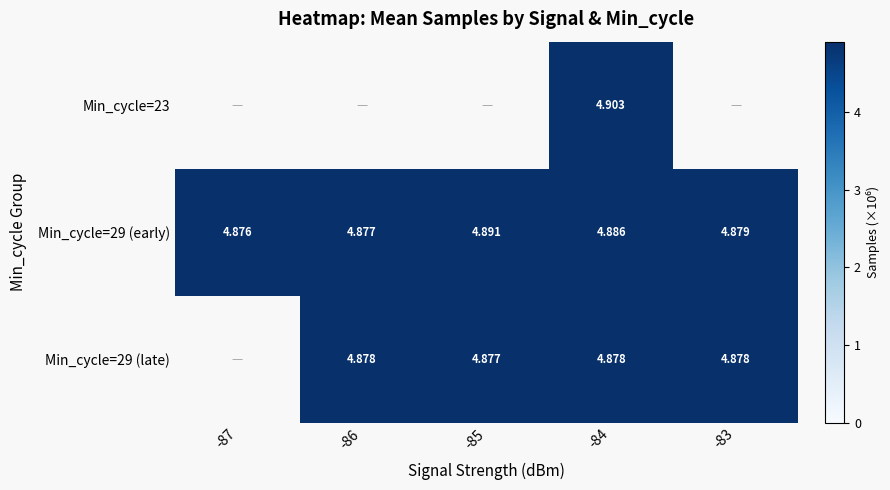

Rank the series by their average value, from lowest to highest.

Min_cycle=23, Min_cycle=29 (early), Min_cycle=29 (late)